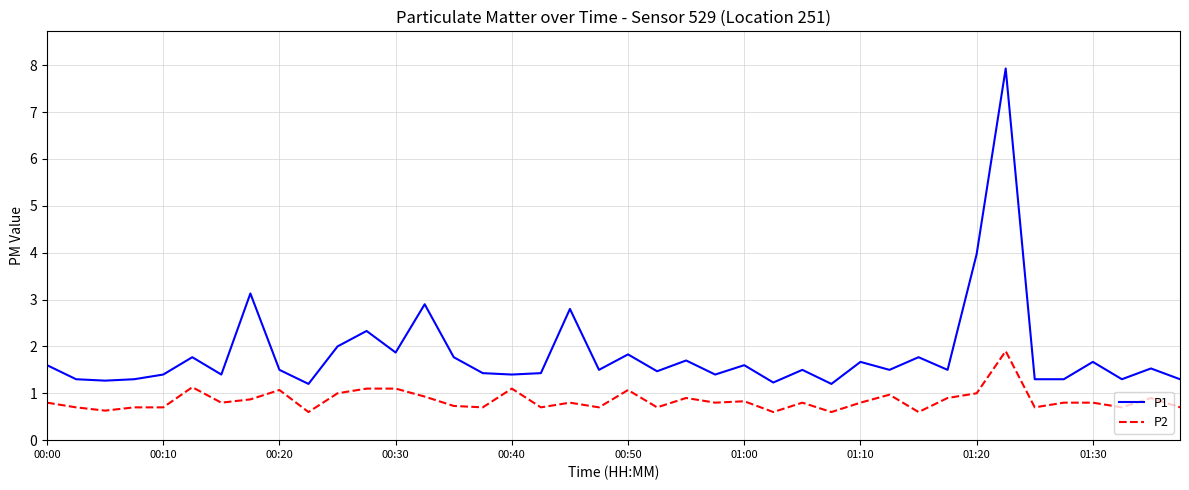

True or false: P2 and P1 intersect in this chart.

False